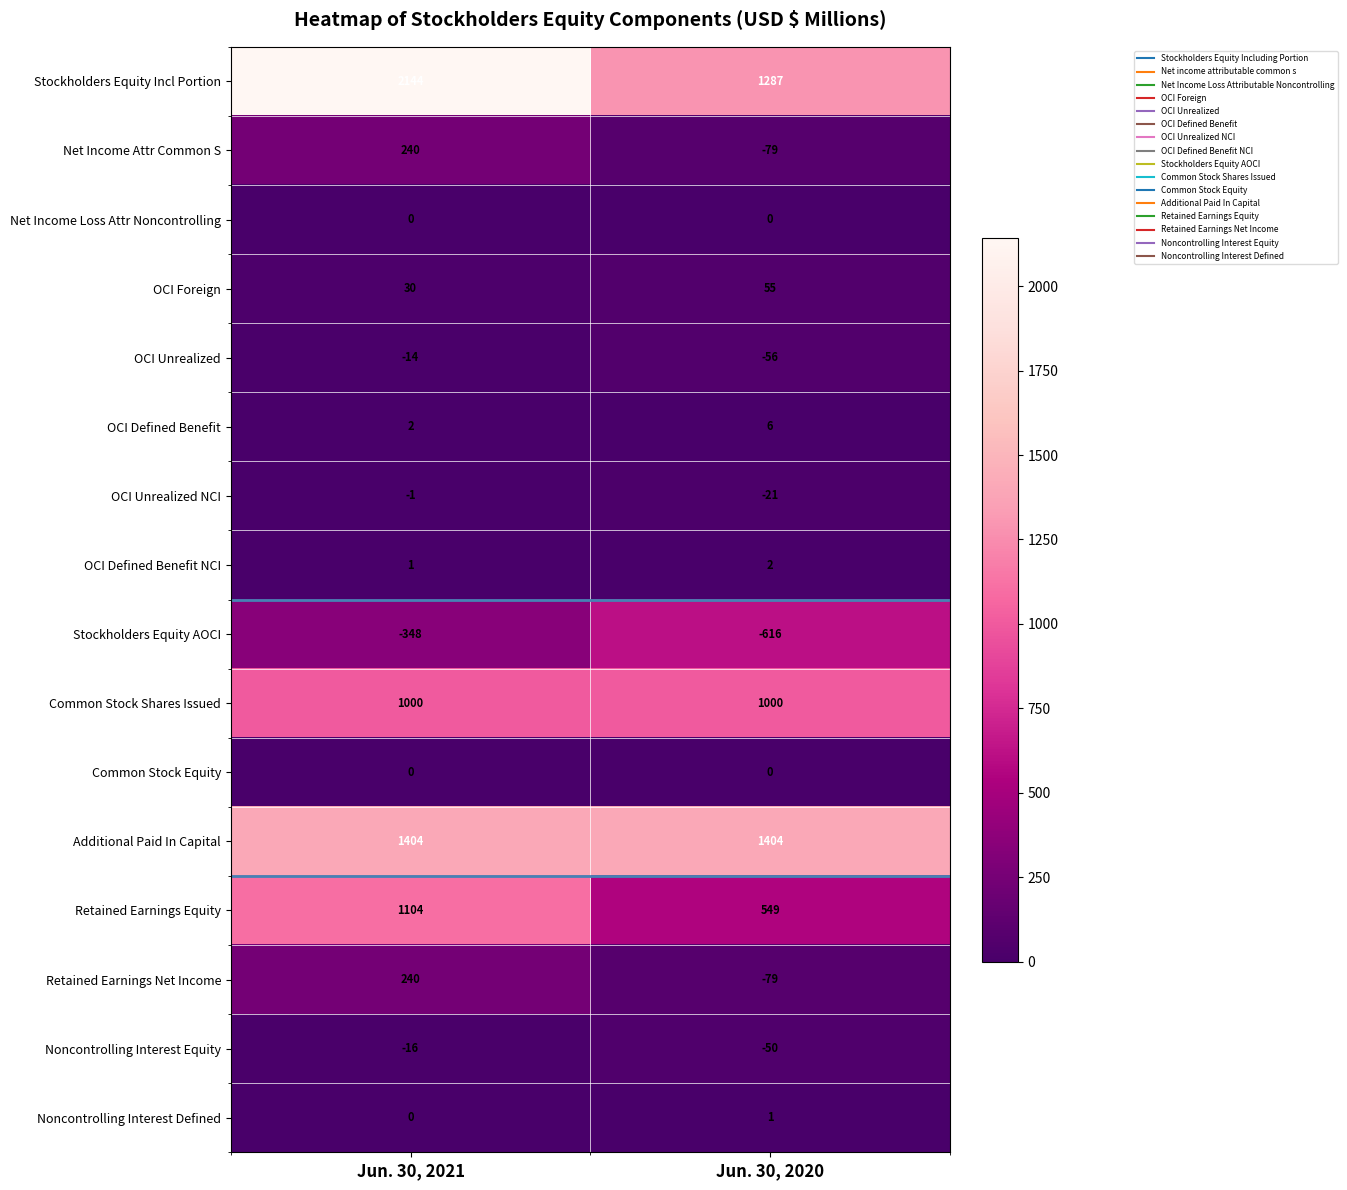

At which category is the sum across all series the highest?

Jun. 30, 2021